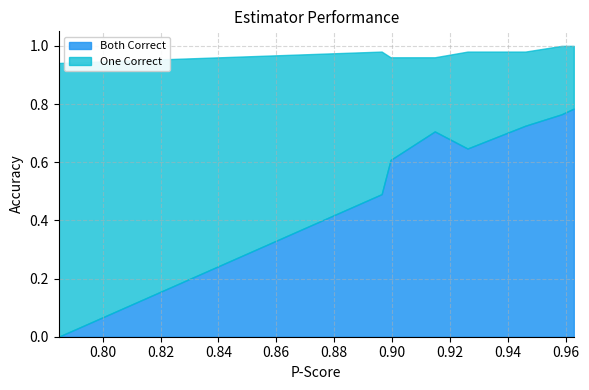

Rank the series at boeck2015/tempodetector2016_default from lowest to highest value.

Both Correct, One Correct